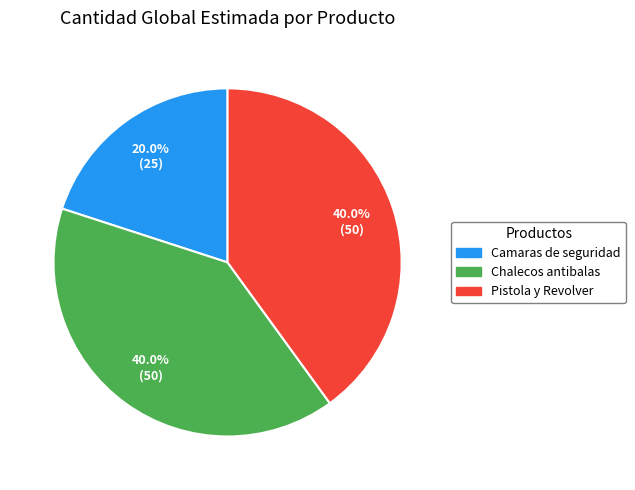

To the nearest percent, what is the difference between the Chalecos antibalas and Camaras de seguridad slice percentages?

20%